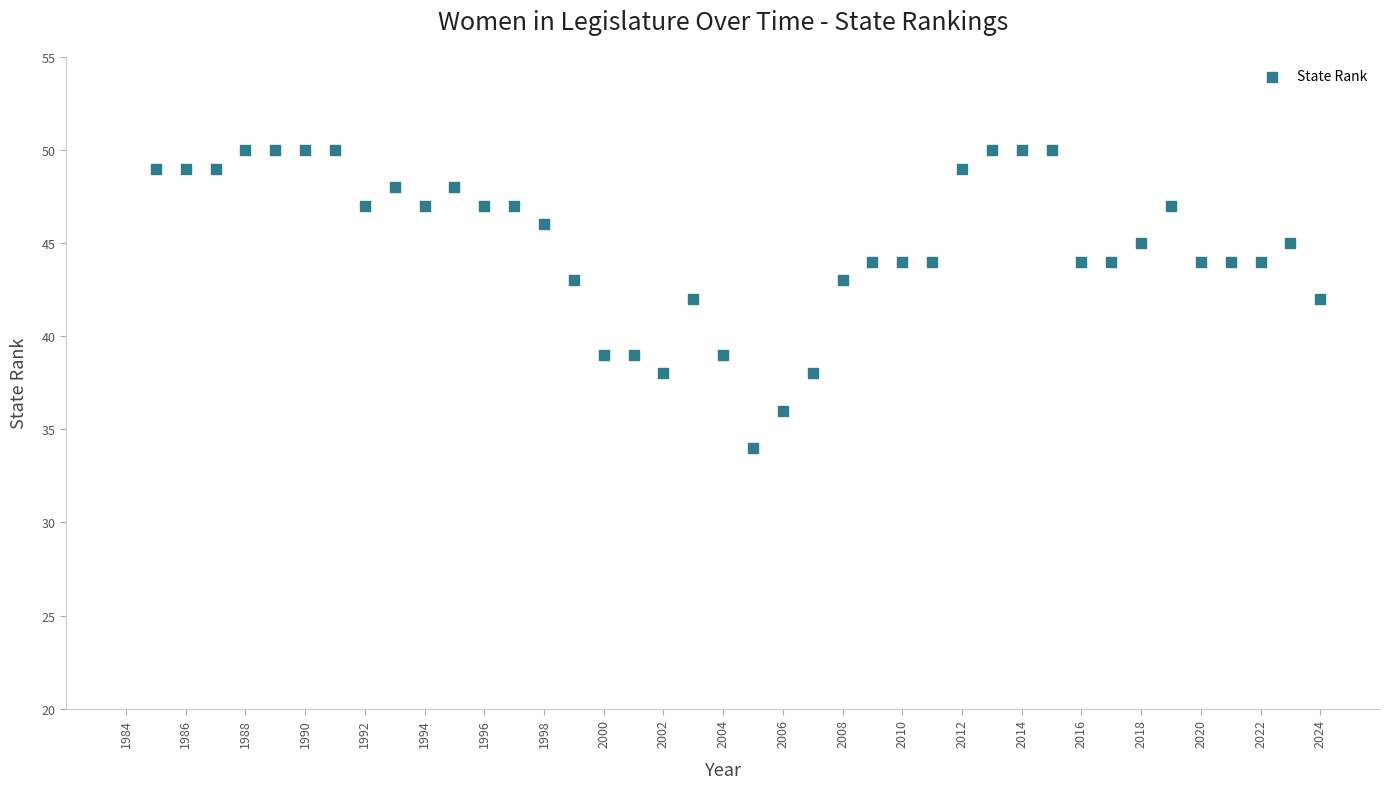

What is the range of X values (max minus min)?

39